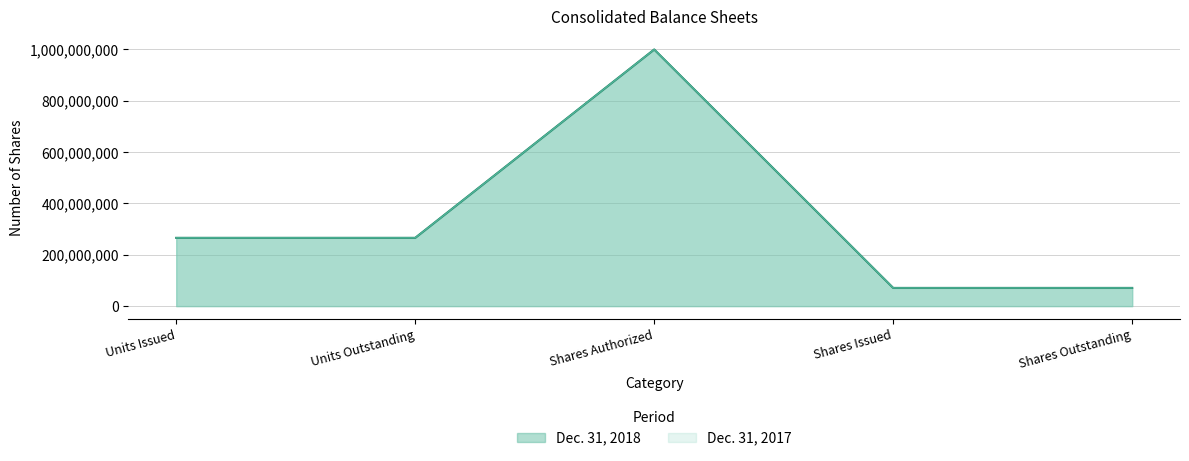

Which category has the lowest value across all series?

Shares Issued